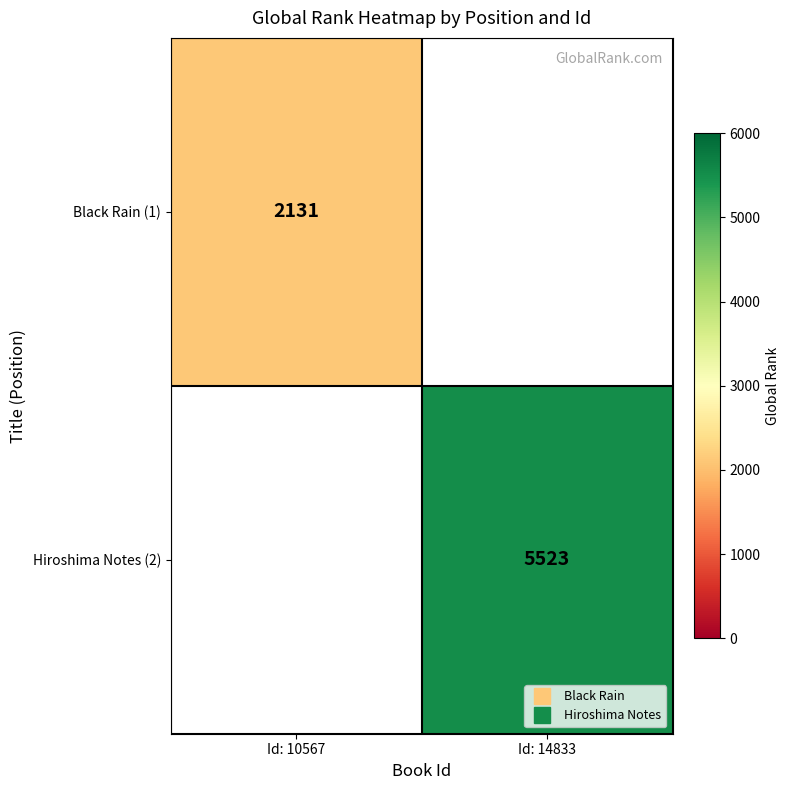

Where is Black Rain (1) nearest to the value 2131?

Id: 10567